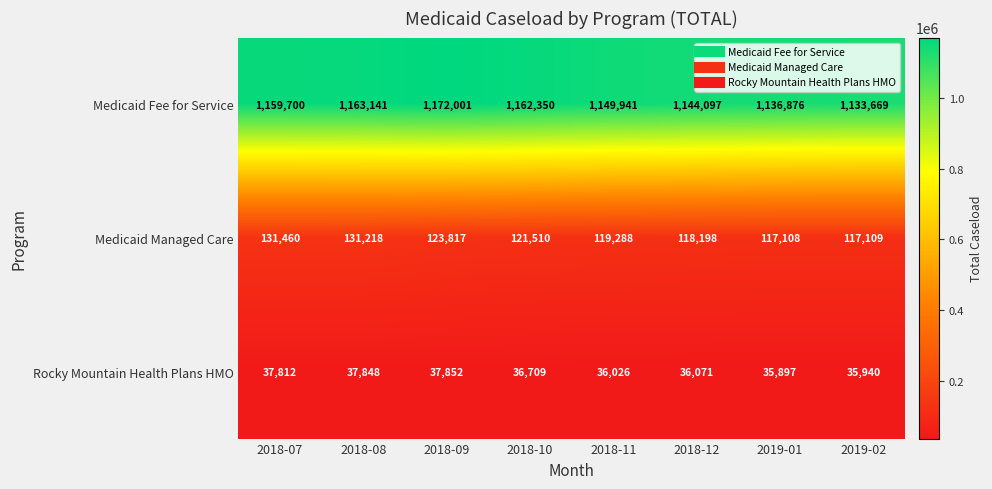

Reading left to right, extract all data points from this chart.

Medicaid Fee for Service: 1159700	1163141	1172001	1162350	1149941	1144097	1136876	1133669
Medicaid Managed Care: 131460	131218	123817	121510	119288	118198	117108	117109
Rocky Mountain Health Plans HMO: 37812	37848	37852	36709	36026	36071	35897	35940